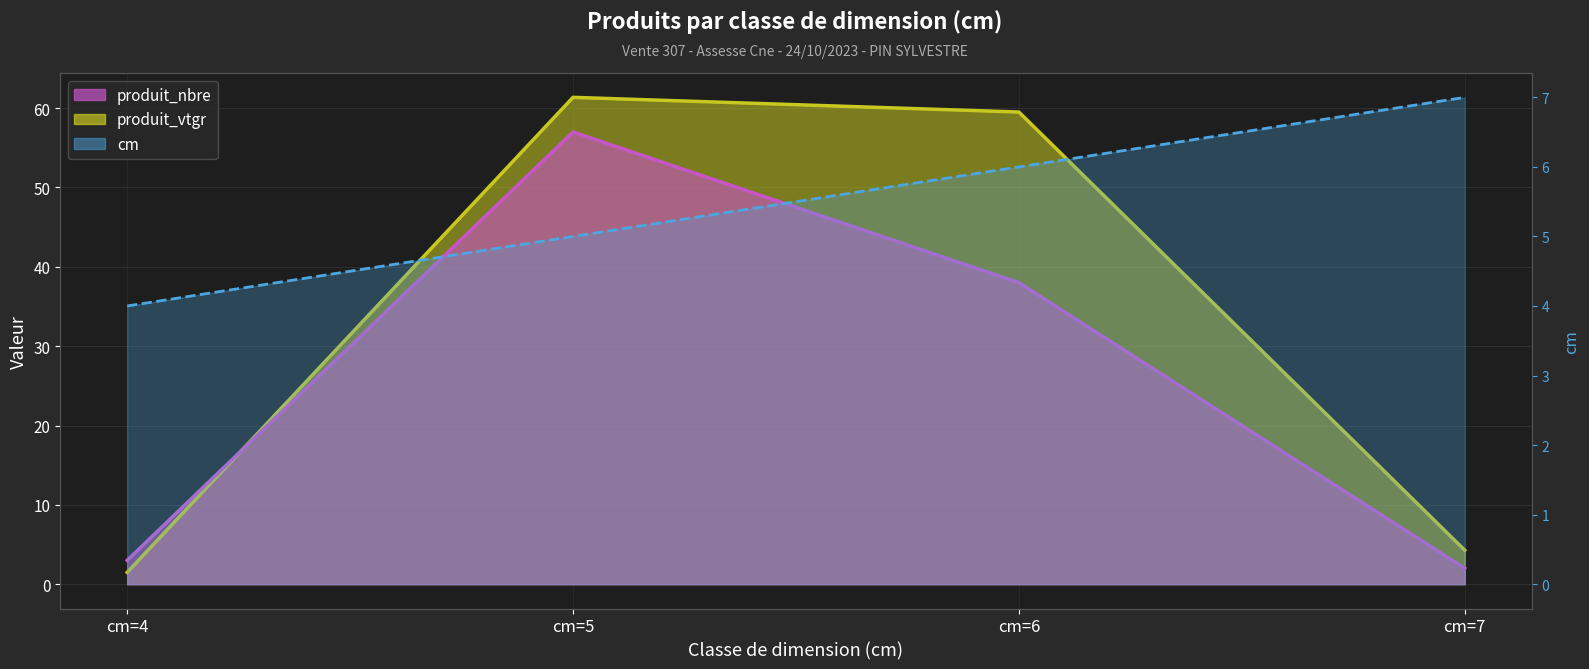

How many lines are shown in the chart?

3